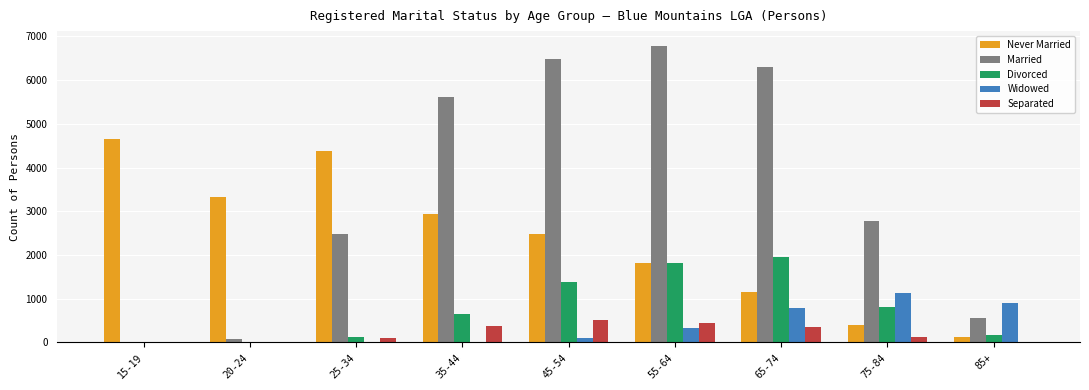

Which category has the highest value in the Married series?

55-64